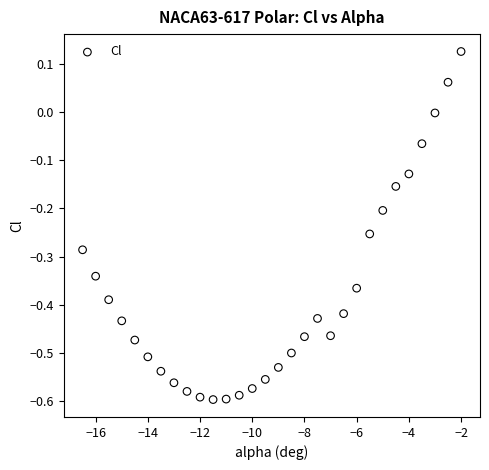

What is the range of Y values (max minus min)?

0.7